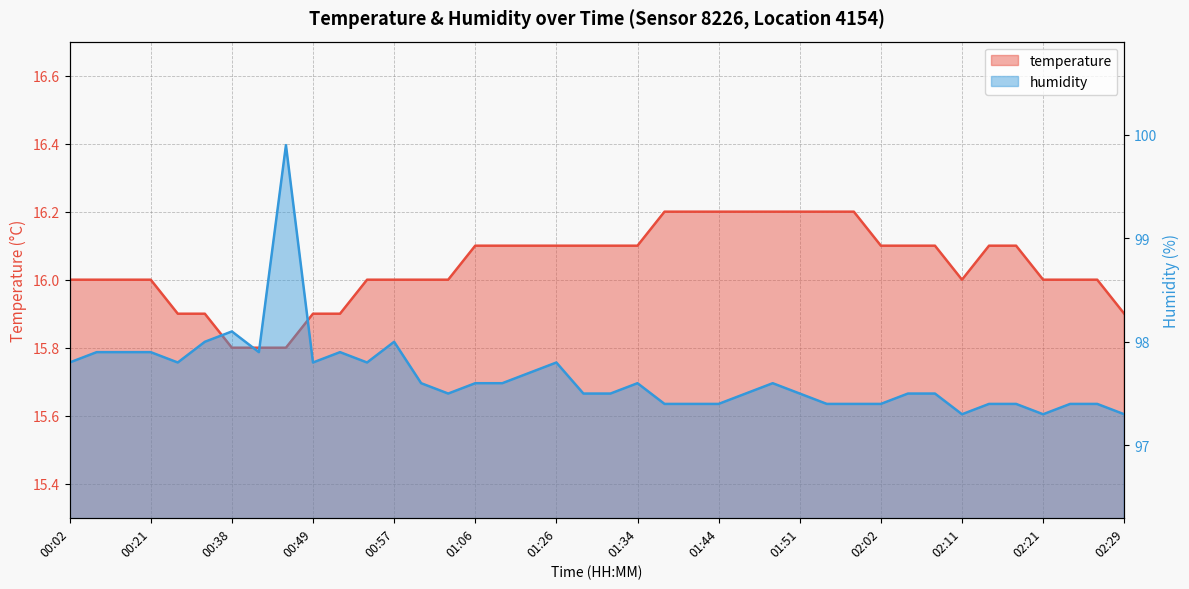

True or false: temperature and humidity cross at least once.

False